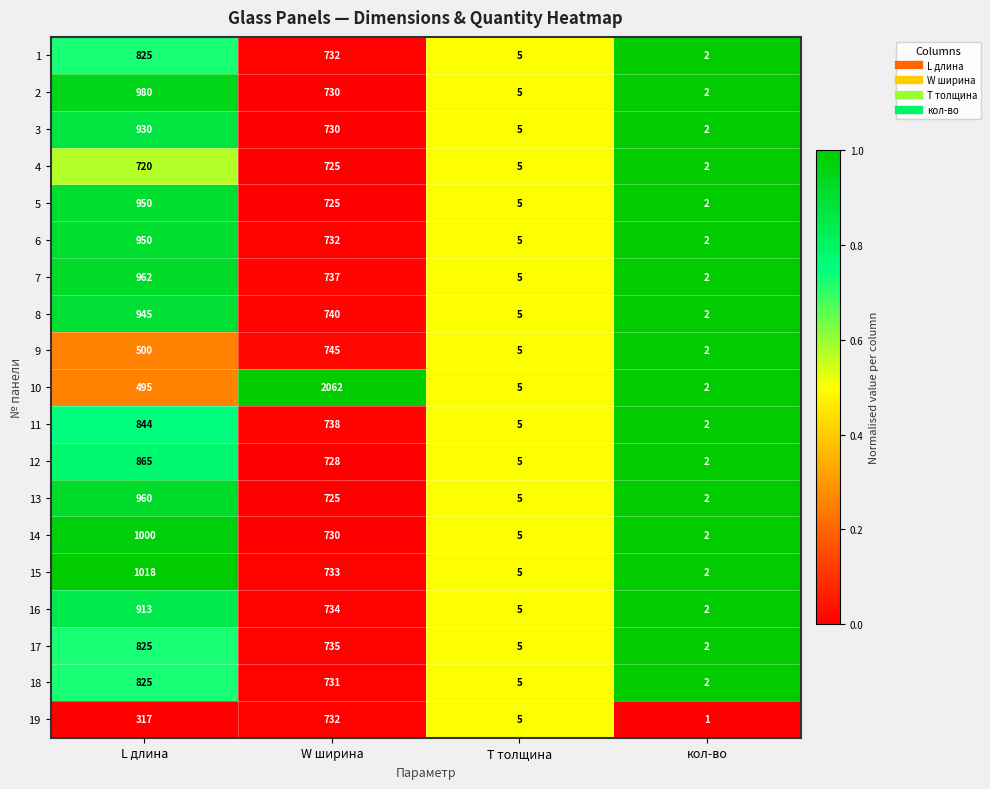

Which category has the lowest value across all series?

кол-во